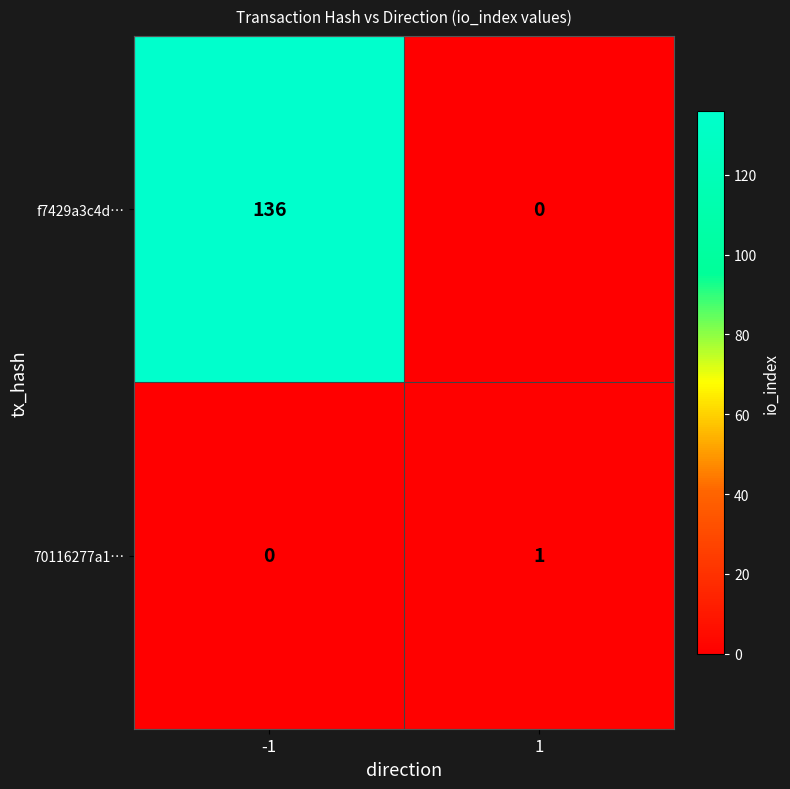

Count the number of data series in this chart.

2